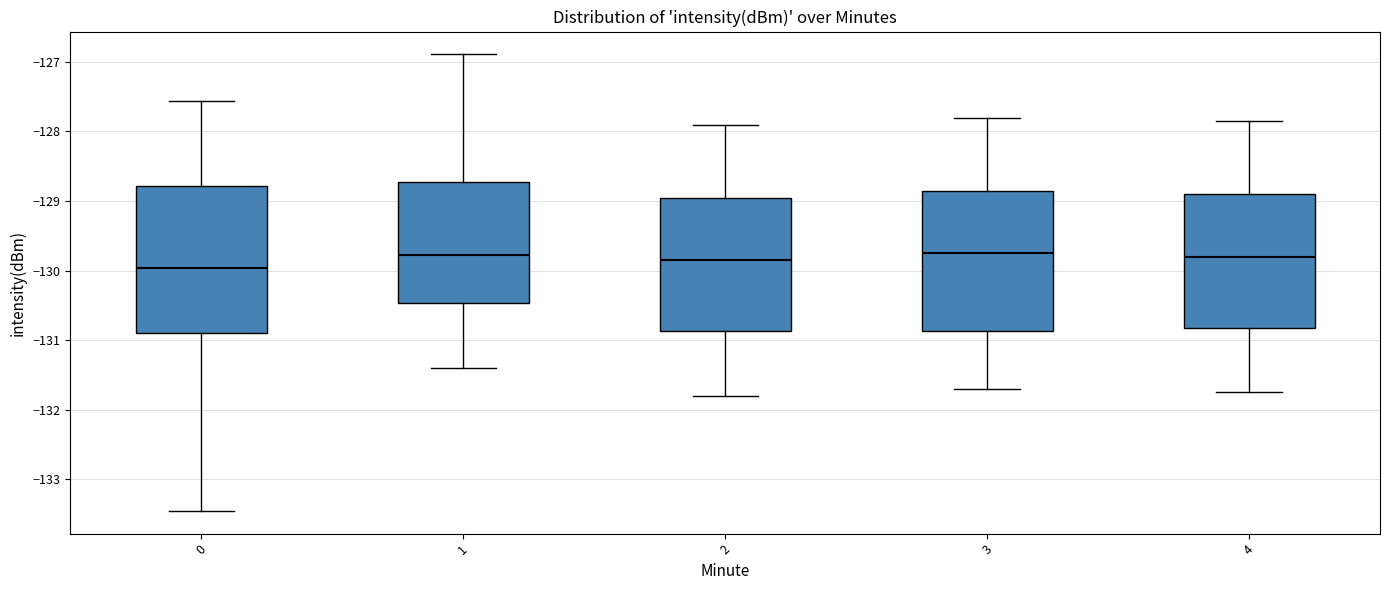

Where is the upper edge of the box at x = 3 on the y-axis? The values are not printed on the chart, so give them approximately, as read against the axis.

-128.8